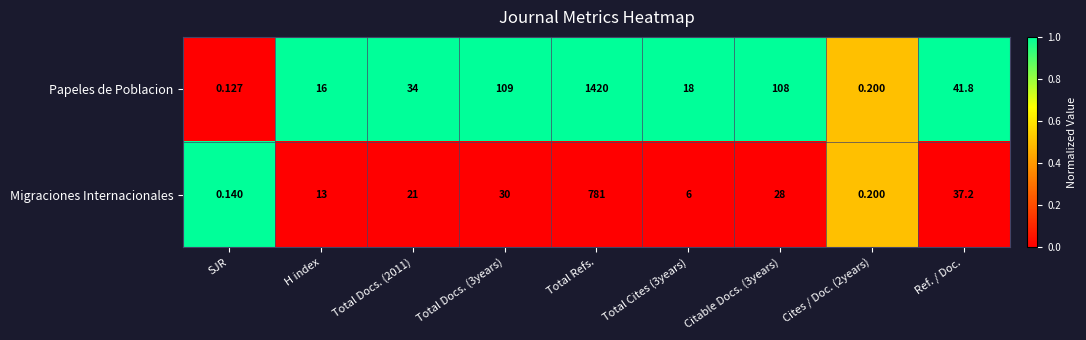

Which category has the highest value across all series?

Total Refs.